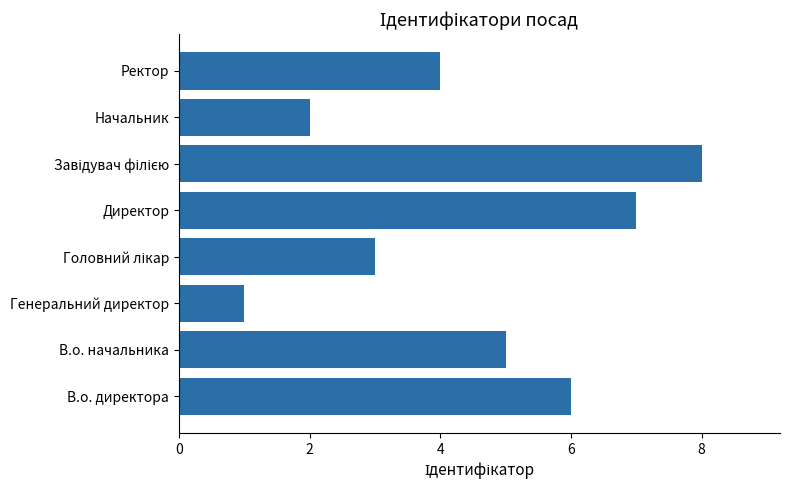

Are the bars horizontal?

Yes